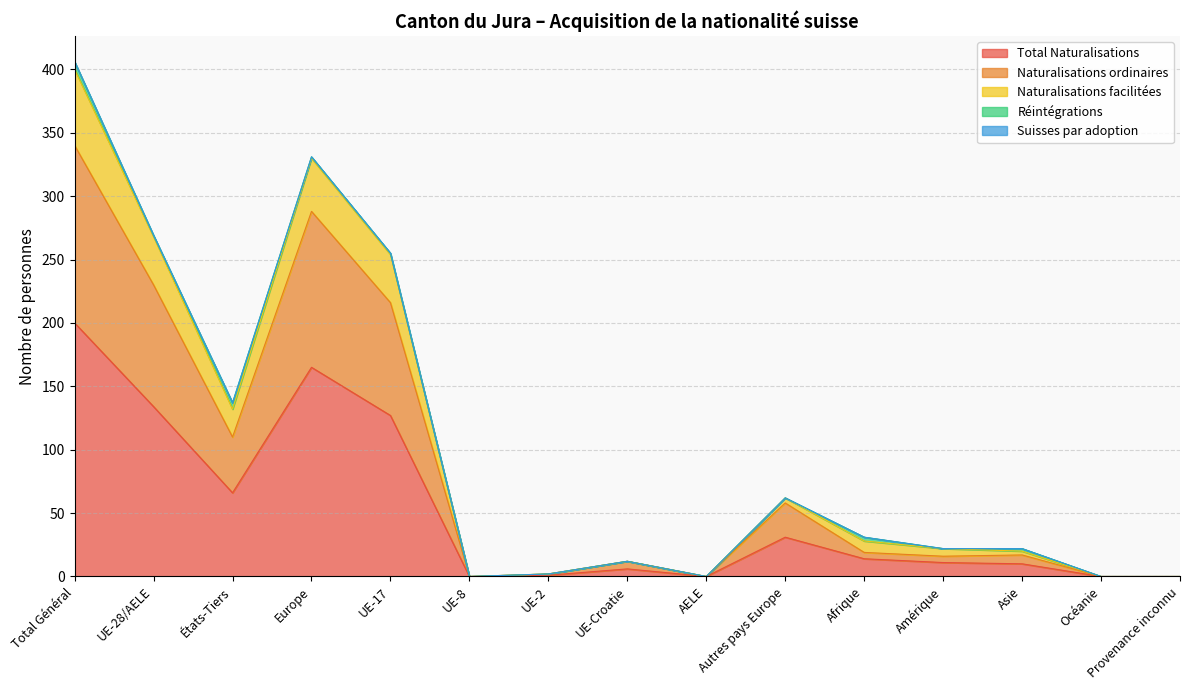

Is it true that Naturalisations facilitées equals 151 at Océanie?

False